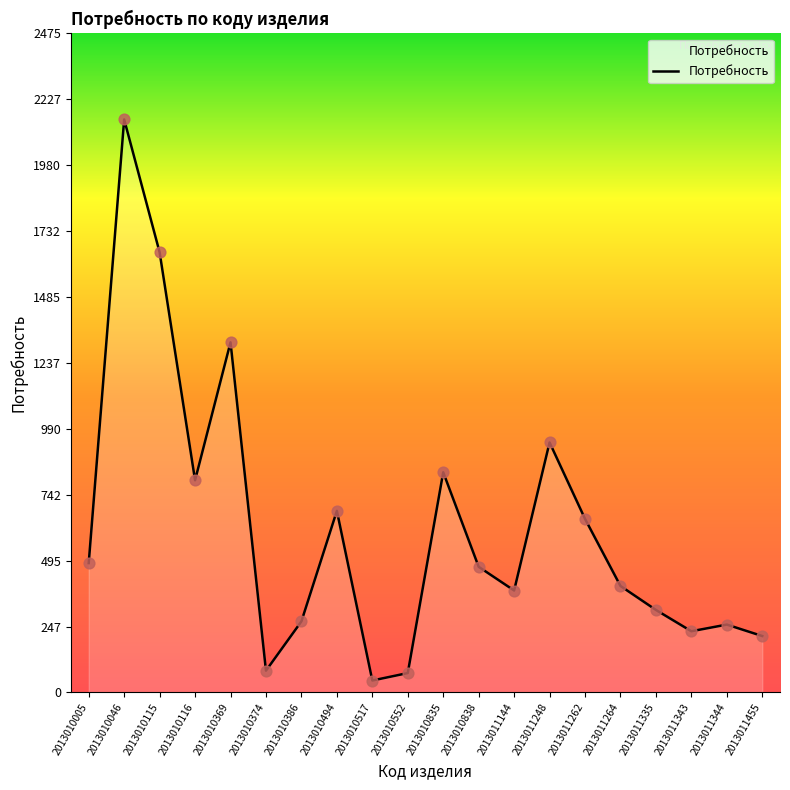

Which has a higher value, 2013010494 or 2013010369?

2013010369